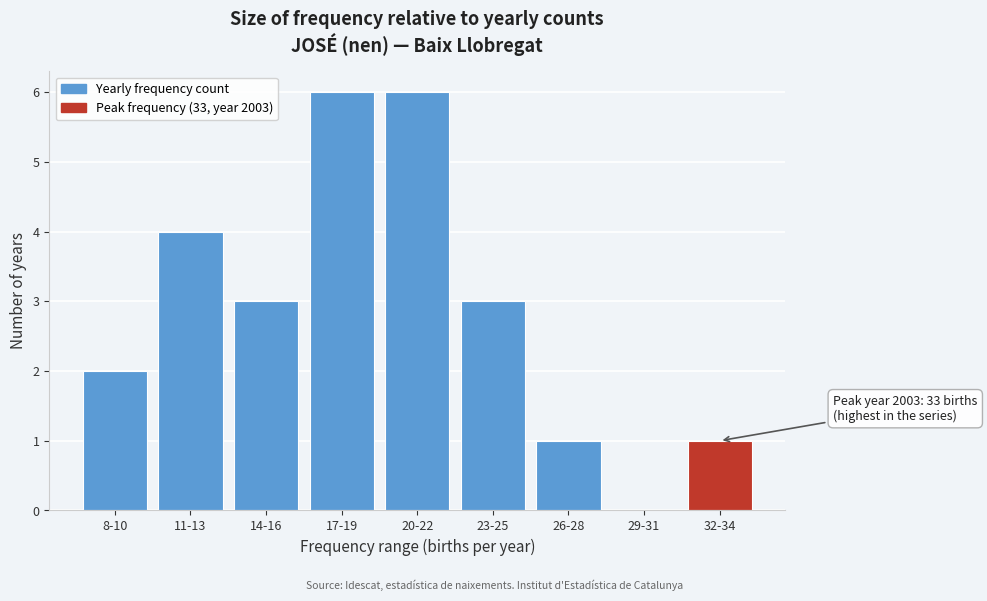

Reading right to left, transcribe all the data shown in this chart.

32-34=1	29-31=0	26-28=1	23-25=3	20-22=6	17-19=6	14-16=3	11-13=4	8-10=2